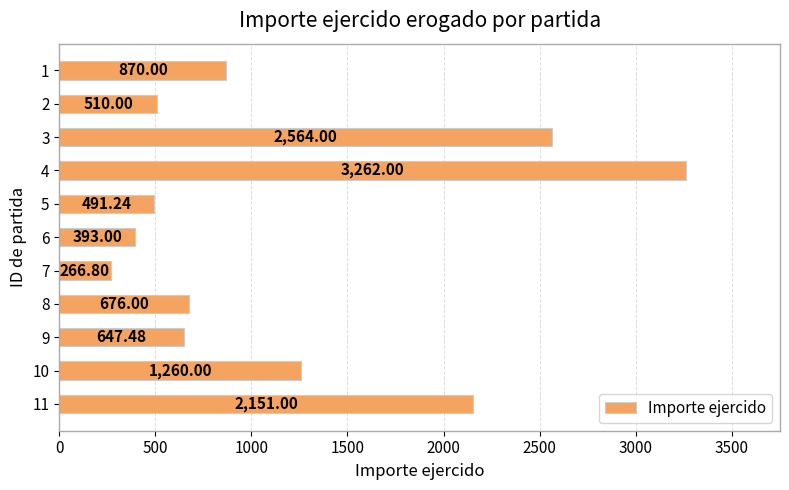

Approximately how many times larger is the value at 10 compared to 2?

2.5